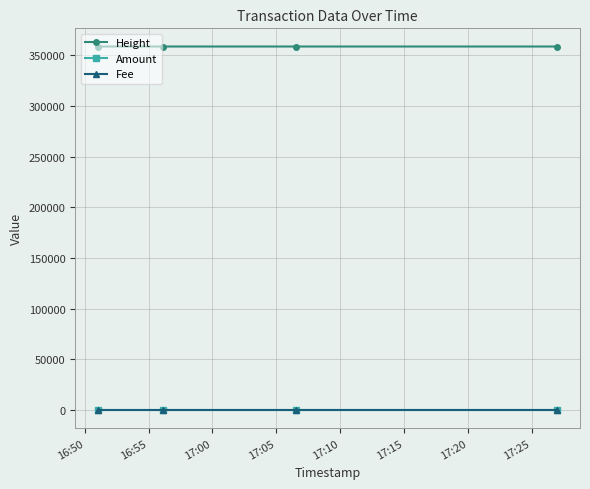

What is the sum of all Height values?

1435485